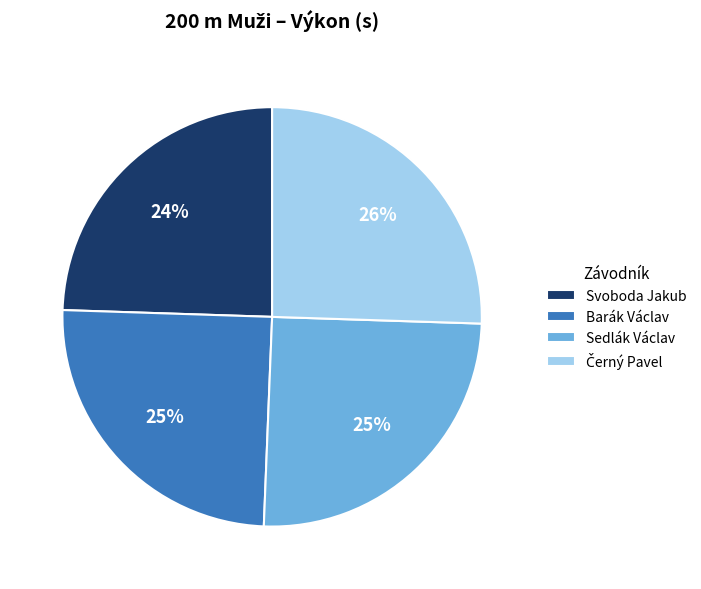

To the nearest percent, what is the average slice percentage?

25%